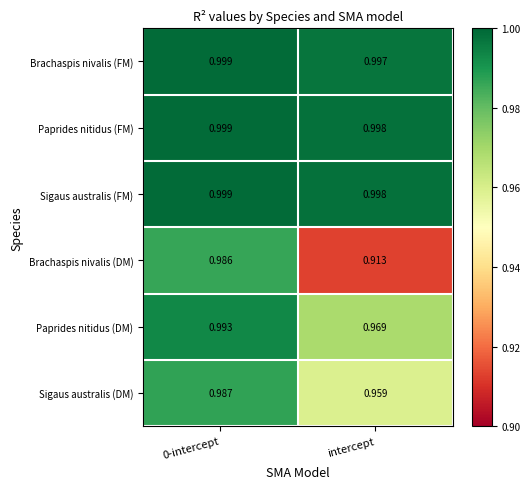

What is the difference between the highest and lowest values at intercept?

0.1